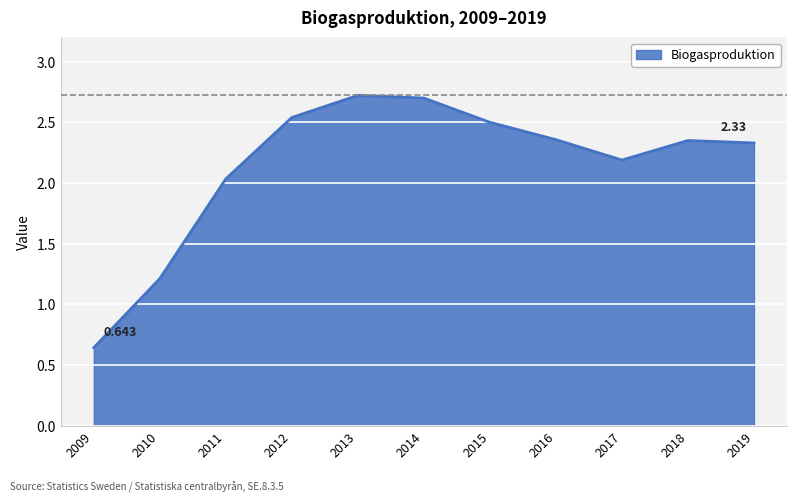

What is the difference between the values at 2011 and 2009?

1.4